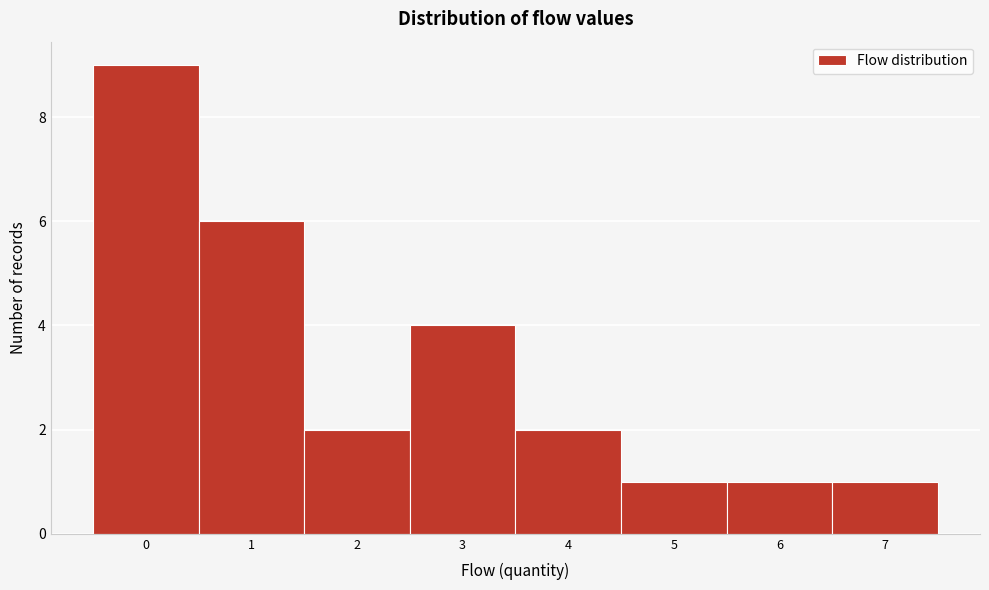

Reading left to right, list every bar in this chart as the range it spans on the x-axis followed by its height. The values are not printed on the chart, so give them approximately, as read against the axis.

-0.5 to 0.5: 9
0.5 to 1.5: 6
1.5 to 2.5: 2
2.5 to 3.5: 4
3.5 to 4.5: 2
4.5 to 5.5: 1
5.5 to 6.5: 1
6.5 to 7.5: 1